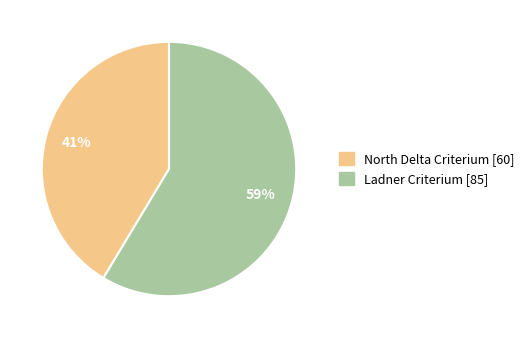

Which slice is the largest?

Ladner Criterium